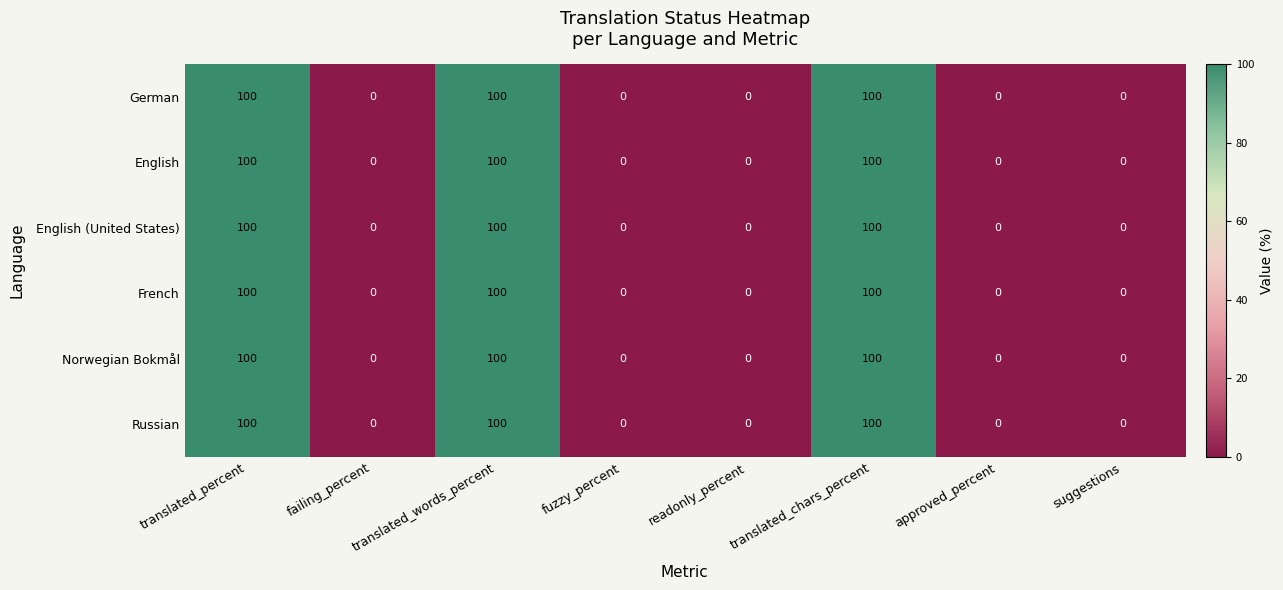

The French series shows -42 at fuzzy_percent. True or false?

False